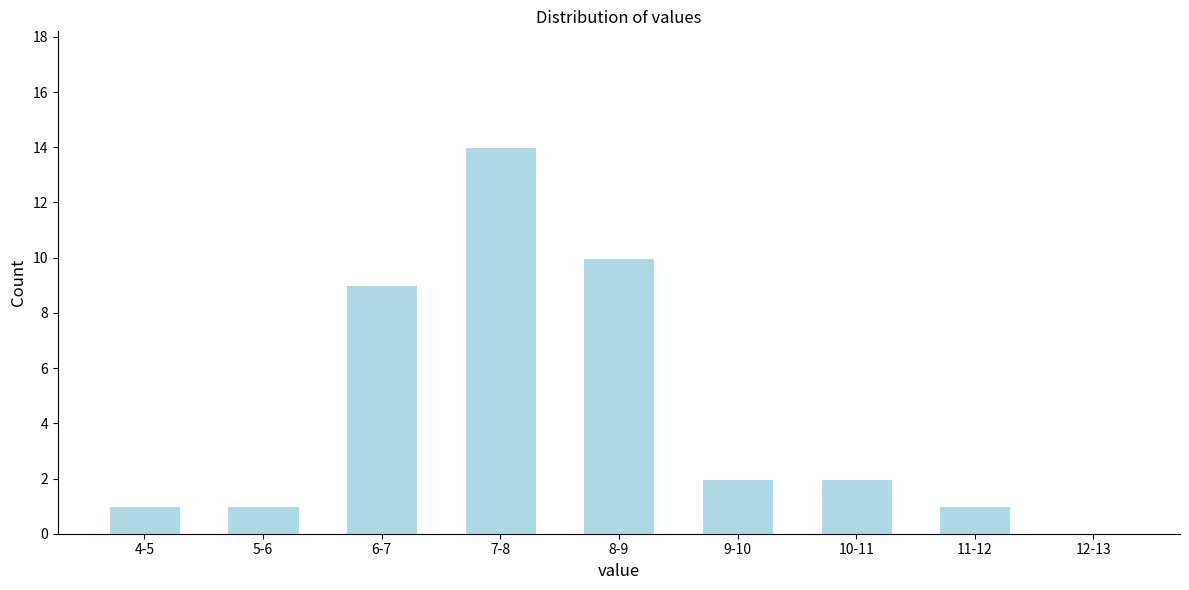

Reading right to left, what are all the values shown in this chart?

12-13=0	11-12=1	10-11=2	9-10=2	8-9=10	7-8=14	6-7=9	5-6=1	4-5=1